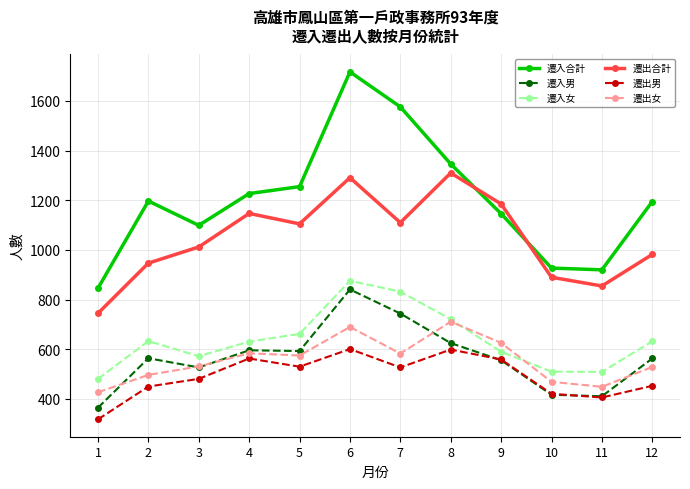

In 遷出男, how many points are higher than both neighbors (excluding endpoints)?

3